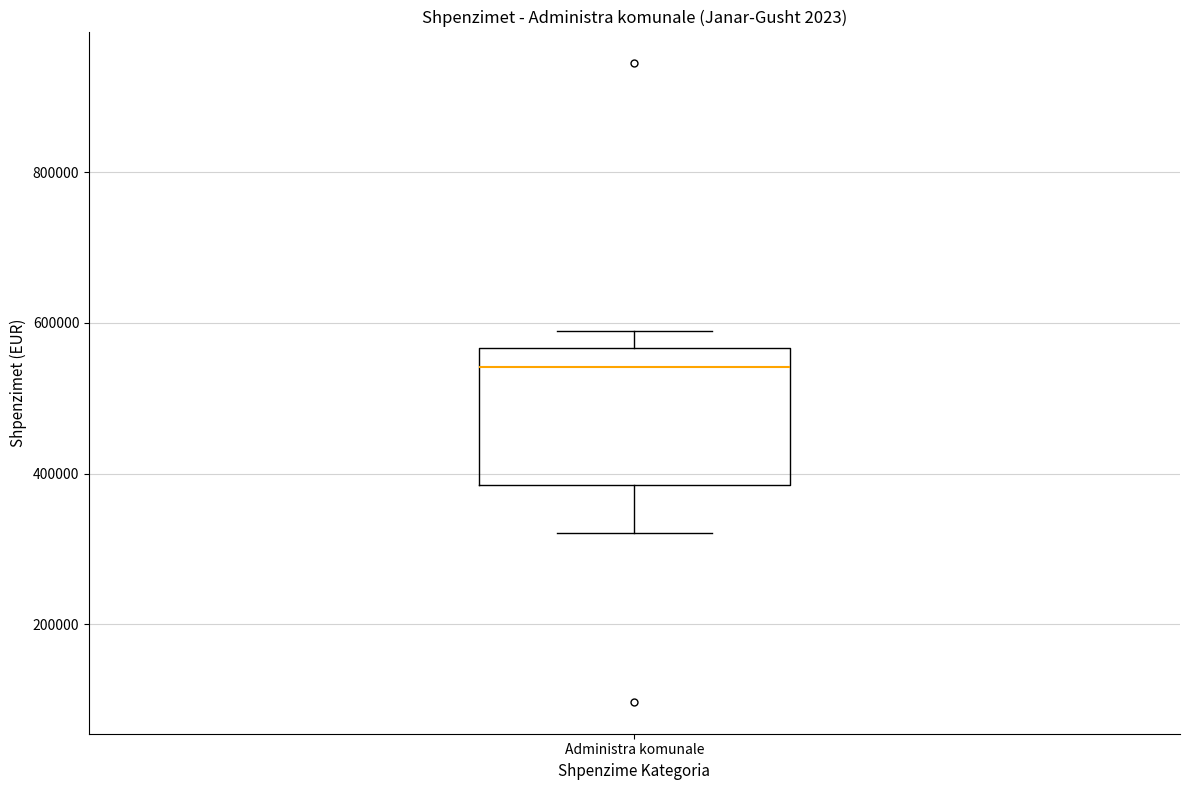

Transcribe this box plot: give where the median line is, the range the box spans, and where the two whiskers end, as read against the y-axis. The values are not printed on the chart, so give them approximately, as read against the axis.

median 540000, box 380000 to 560000, whiskers 320000 to 580000